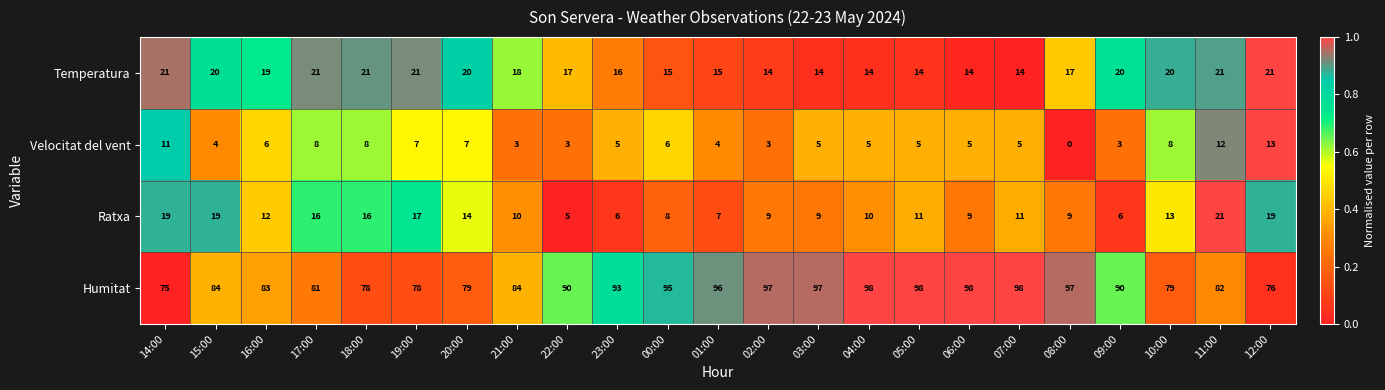

At which category does the chart reach its minimum across all series?

08:00